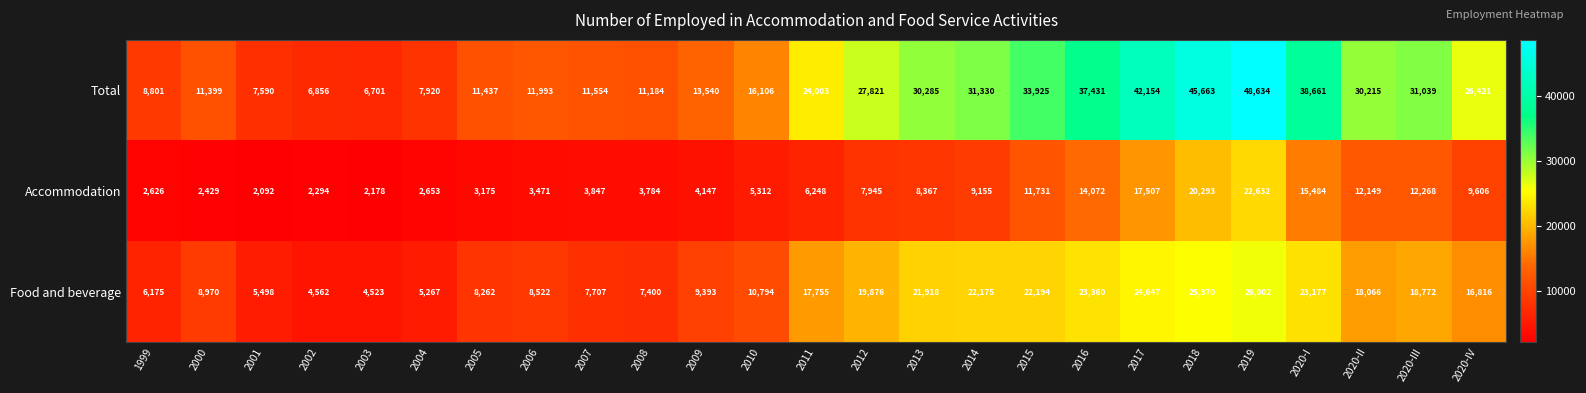

What is the total value across all series at 2020-I?

77322